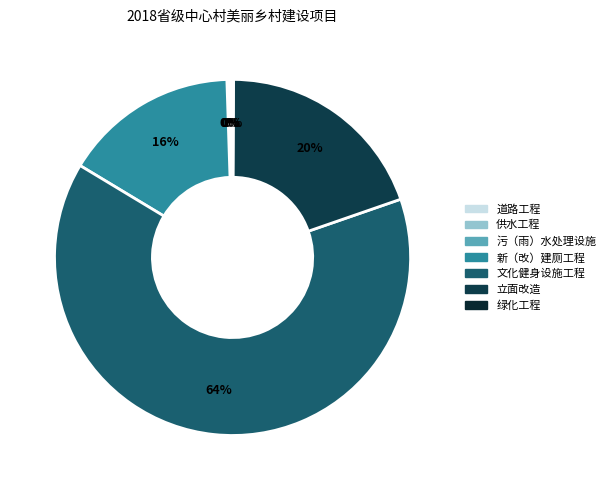

What is the change in value from 新（改）建厕工程 to 绿化工程?

-185